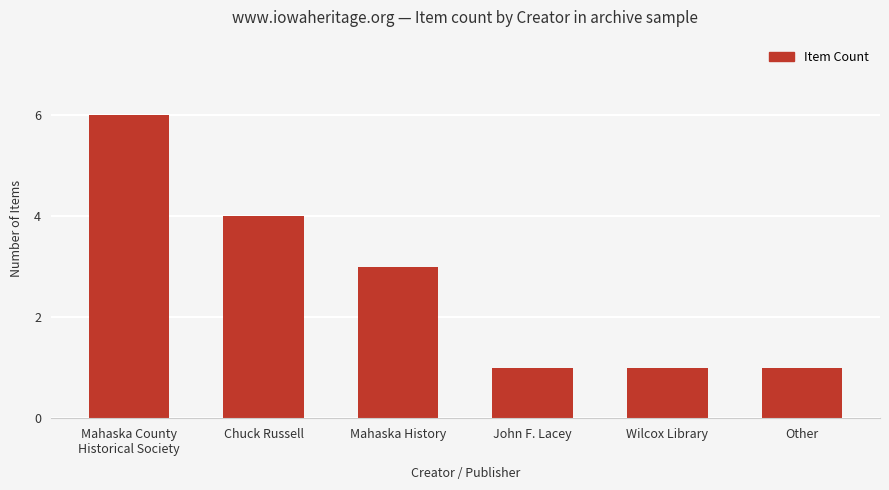

What is the difference between the maximum and minimum values?

5